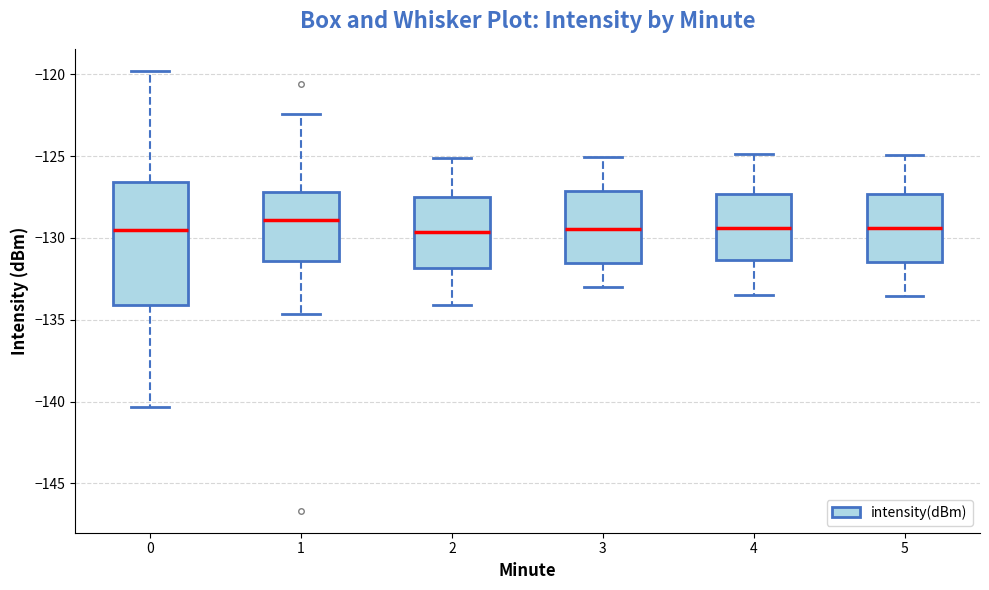

Where does the median line of the box at x = 5 sit on the y-axis? The values are not printed on the chart, so give them approximately, as read against the axis.

-129.5